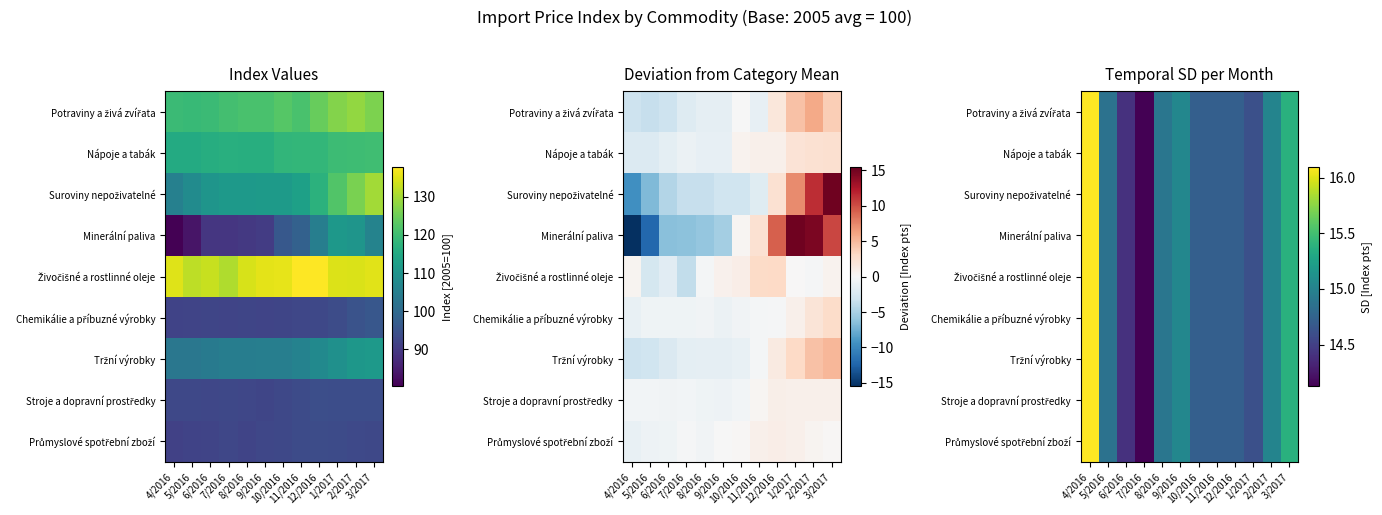

Where is Chemikálie a příbuzné výrobky nearest to the value 15?

2/2017